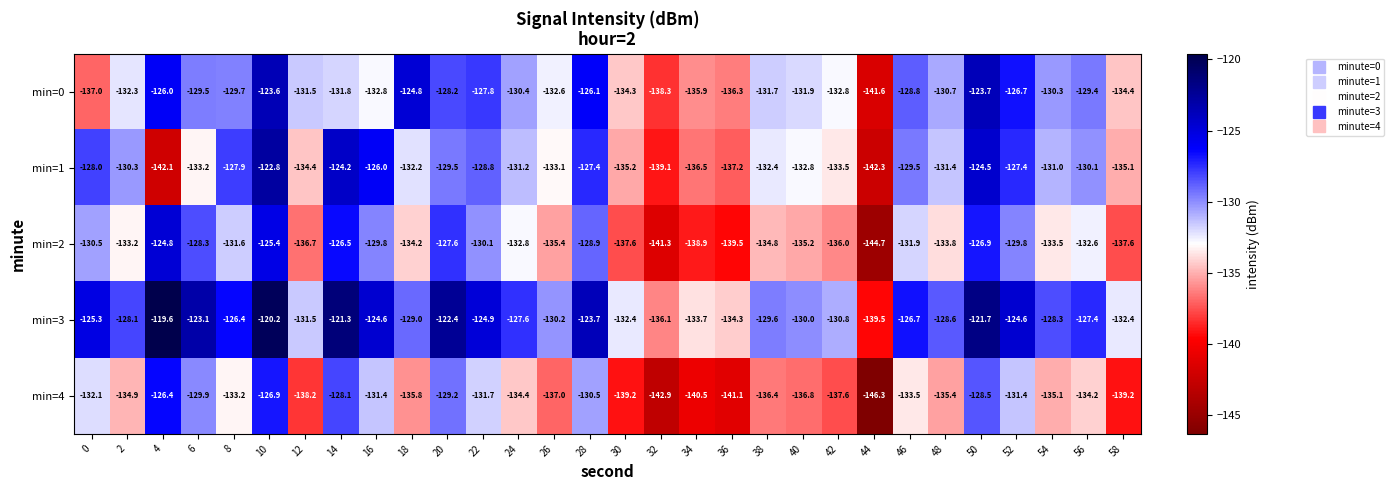

At 38, list the series in order from largest to smallest.

min=3, min=0, min=1, min=2, min=4